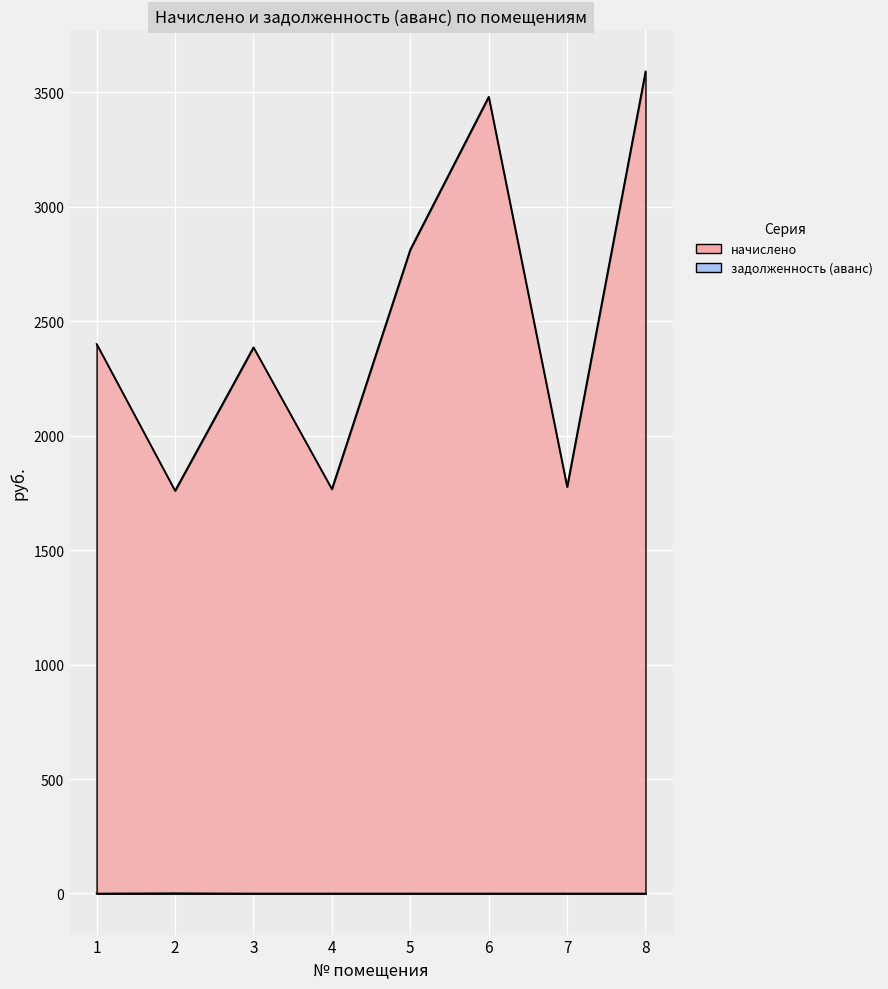

Reading left to right, list all the values displayed in this chart.

начислено: 1=2400.0	2=1759.2	3=2385.6	4=1766.4	5=2812.8	6=3480.0	7=1776.0	8=3590.4
задолженность (аванс): 1=0.0	2=1.1	3=0.0	4=0.0	5=0.0	6=0.0	7=0.0	8=0.0